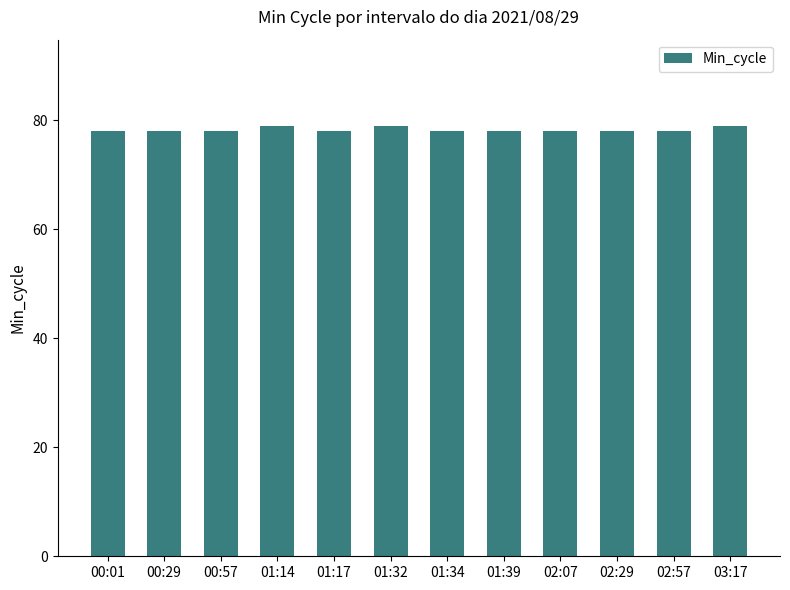

What position from the right is 01:32?

7